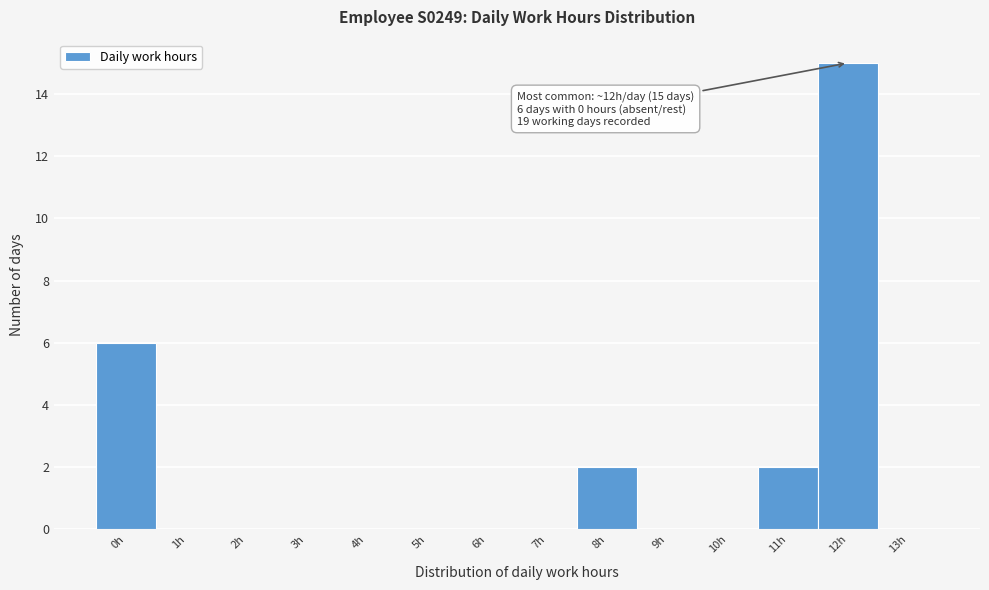

Reading left to right, transcribe all the data shown in this chart.

0h=6	1h=0	2h=0	3h=0	4h=0	5h=0	6h=0	7h=0	8h=2	9h=0	10h=0	11h=2	12h=15	13h=0